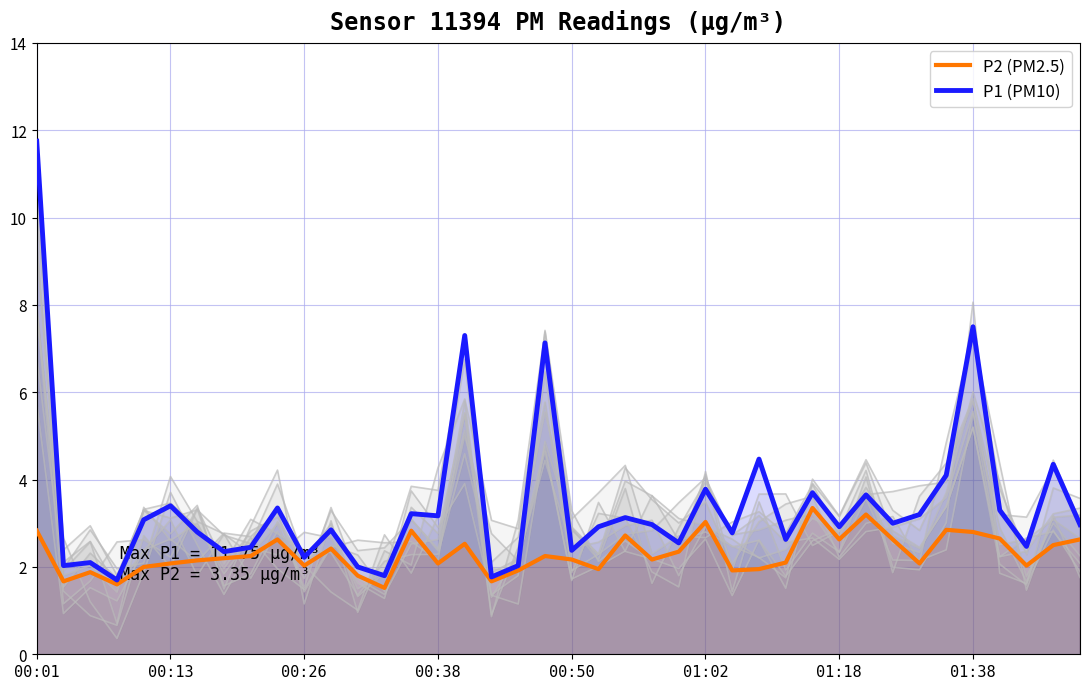

How many values in the P1 (PM10) series exceed 2?

36